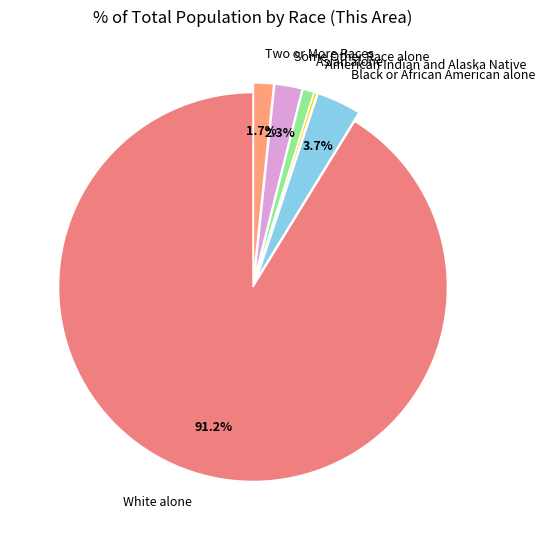

Is it true that Two or More Races is 2% of the pie?

True